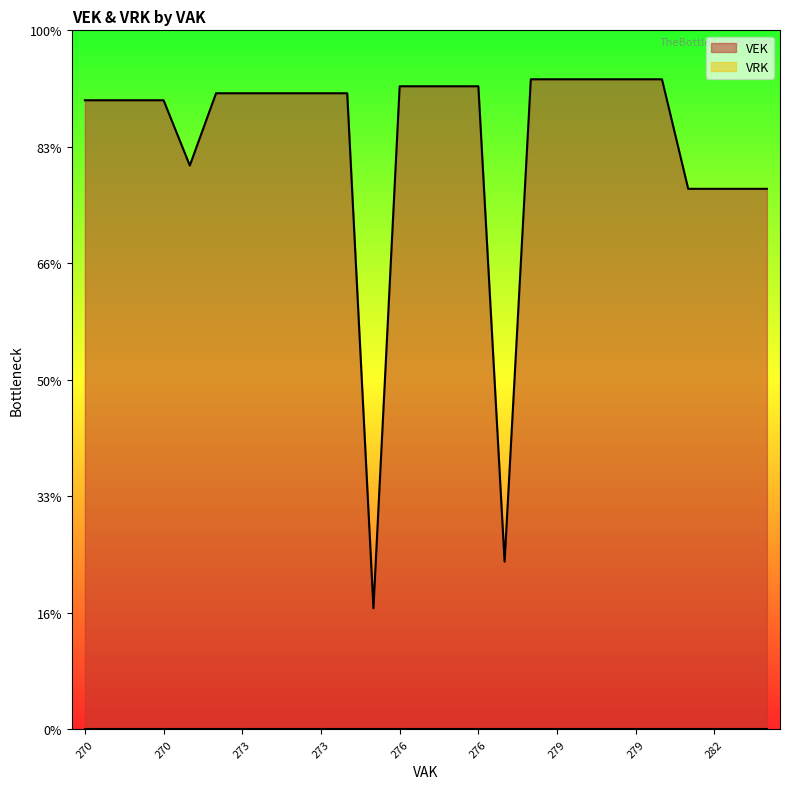

Does the chart have visible grid lines?

No